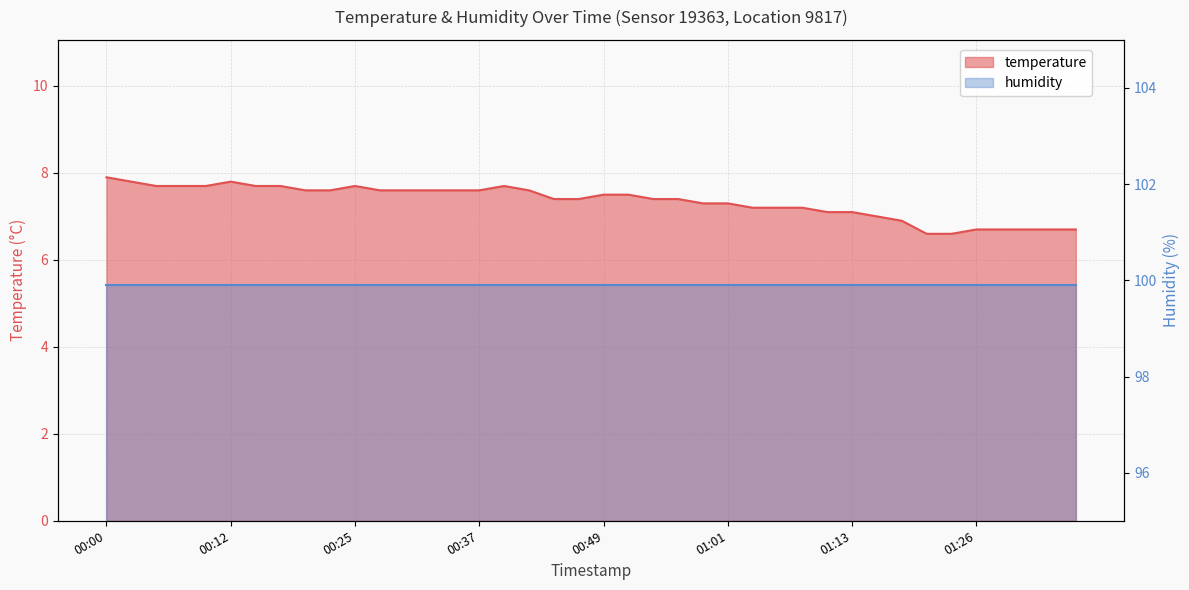

True or false: the data shows 7.1 at 01:13.

True